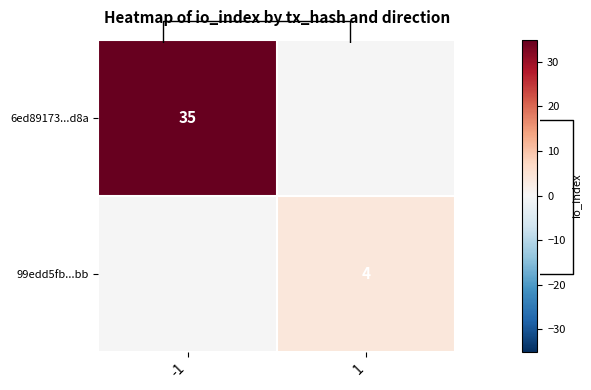

What is the smallest value displayed?

4.0